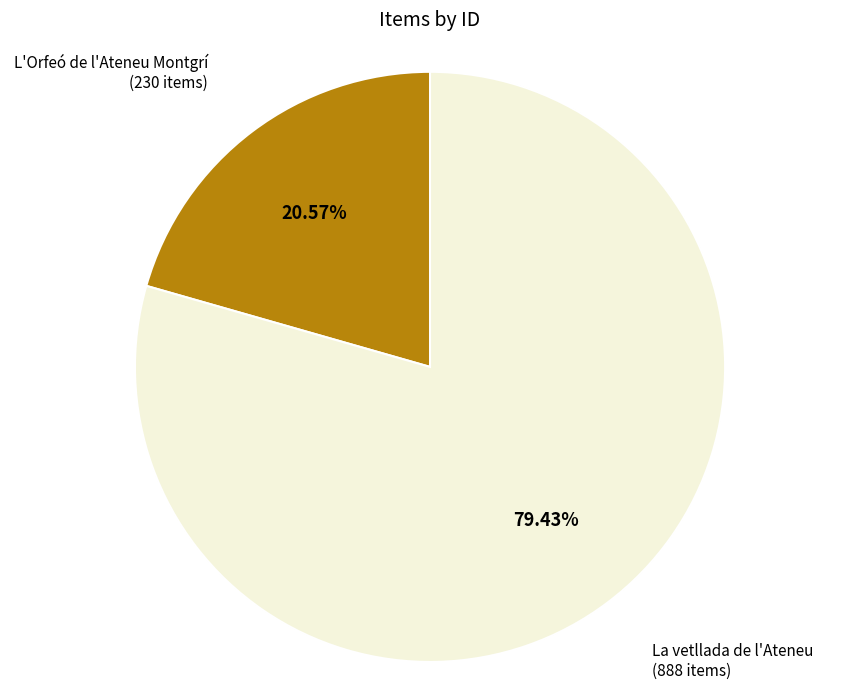

Is there any slice that represents more than half of the pie?

Yes